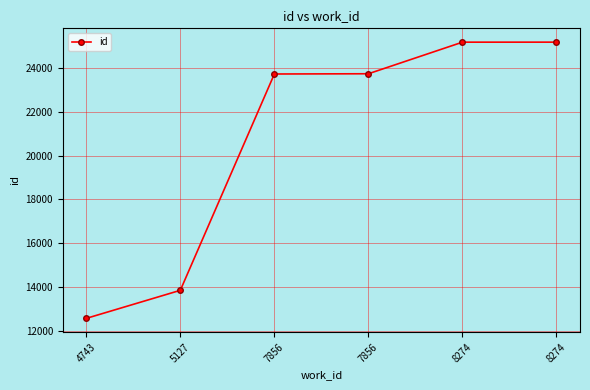

What is the difference between the values at 7856 and 8274?

1444